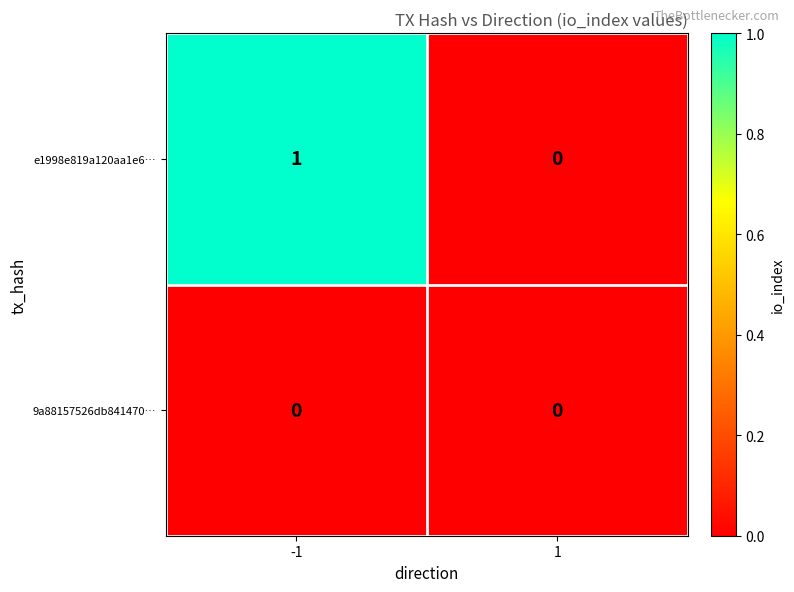

Is it true that e1998e819a120aa1e6… equals 1 at 1?

False